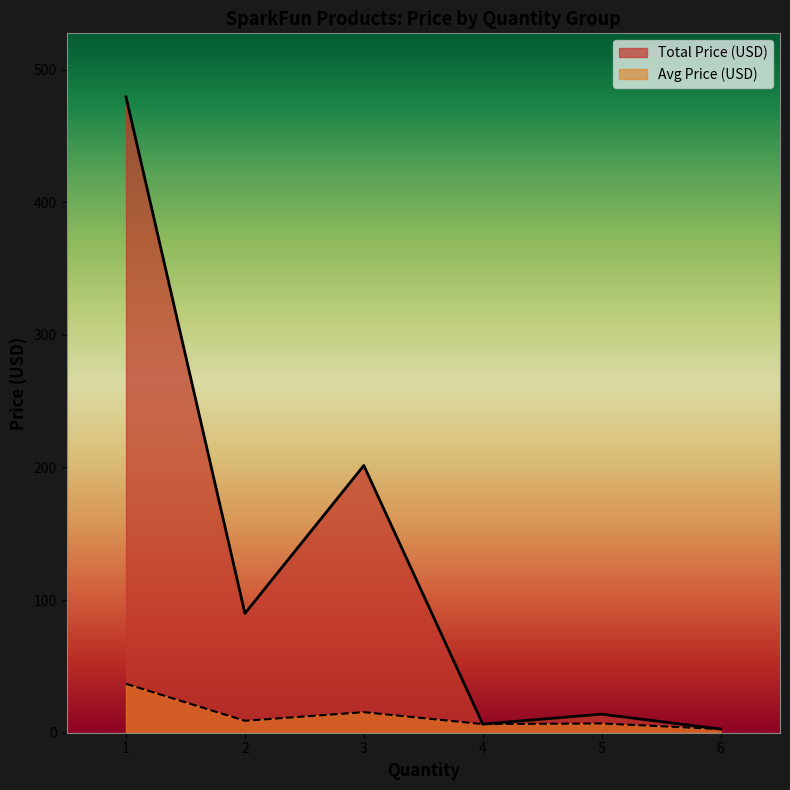

What is the difference between the maximum and minimum values in the Avg Quantity series?

5.0